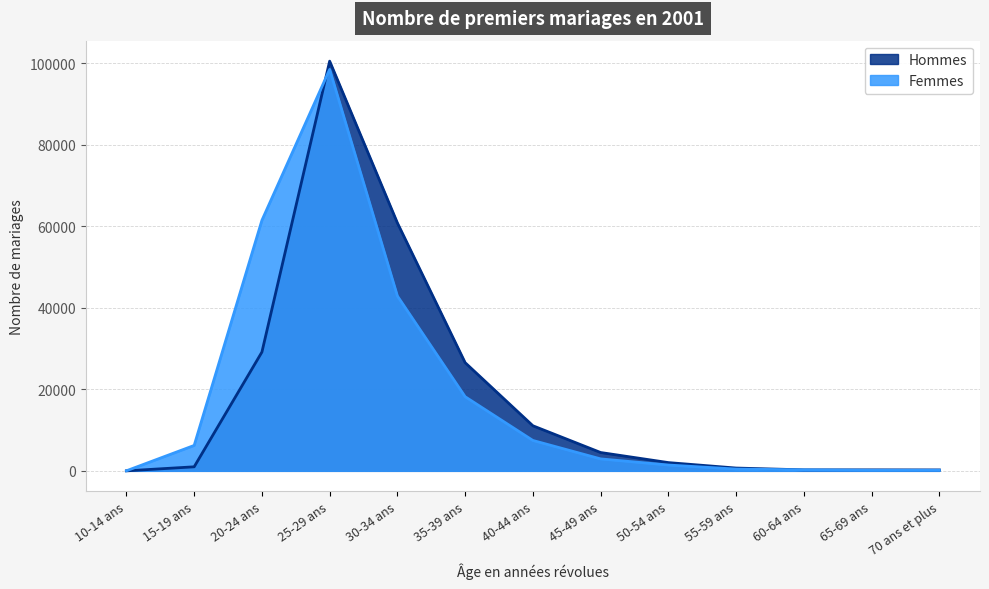

True or false: Hommes has more than 1 interior local peaks.

False